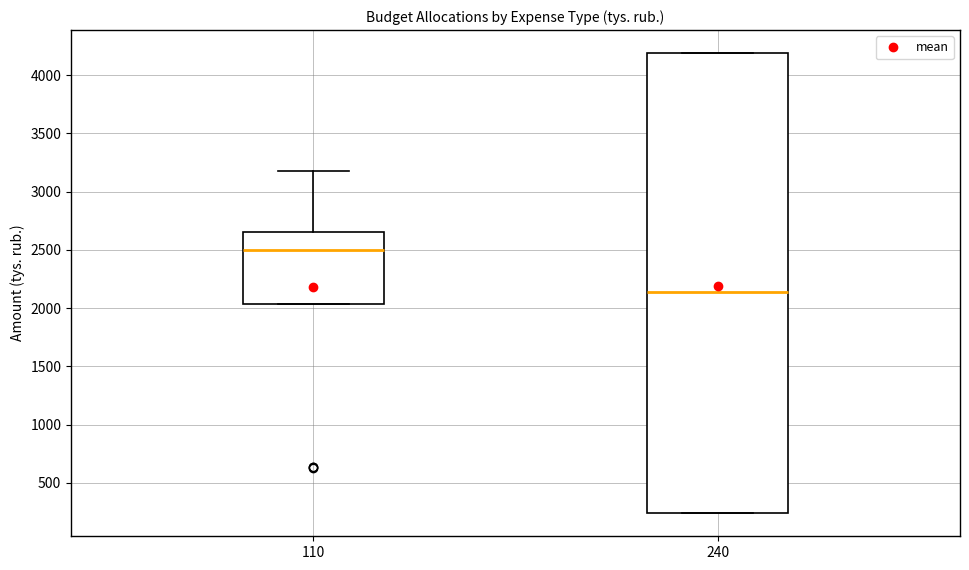

Reading left to right, transcribe this box plot: for each box, give where its median line is, the range the box spans, and where its two whiskers end, as read against the y-axis. The values are not printed on the chart, so give them approximately, as read against the axis.

110: median 2500, box 2050 to 2650, whiskers 2050 to 3200
240: median 2150, box 250 to 4200, whiskers 250 to 4200